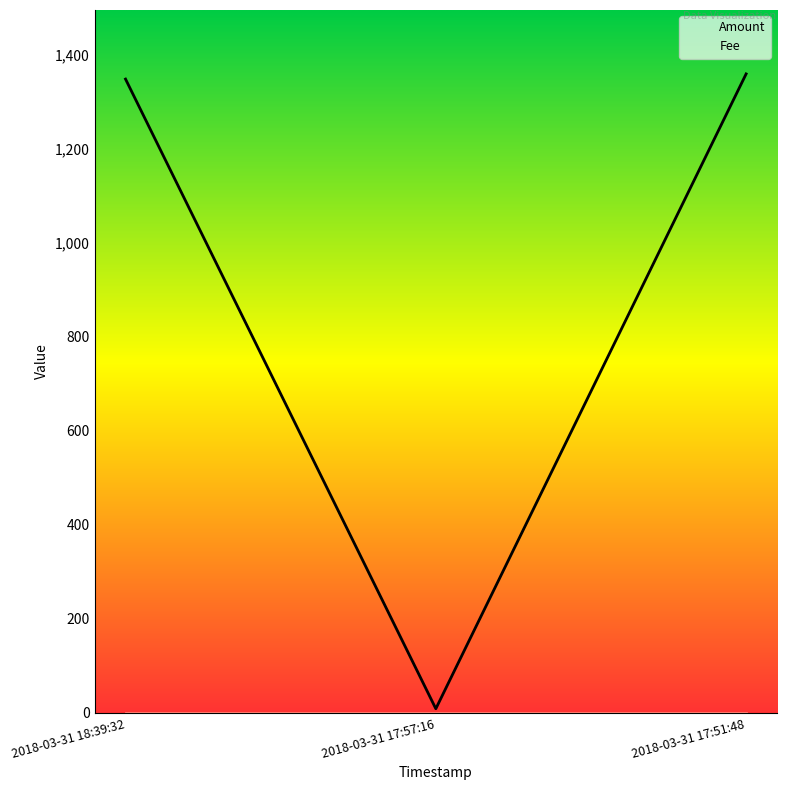

List the labels in order of value, largest first.

2018-03-31 17:51:48, 2018-03-31 18:39:32, 2018-03-31 17:57:16